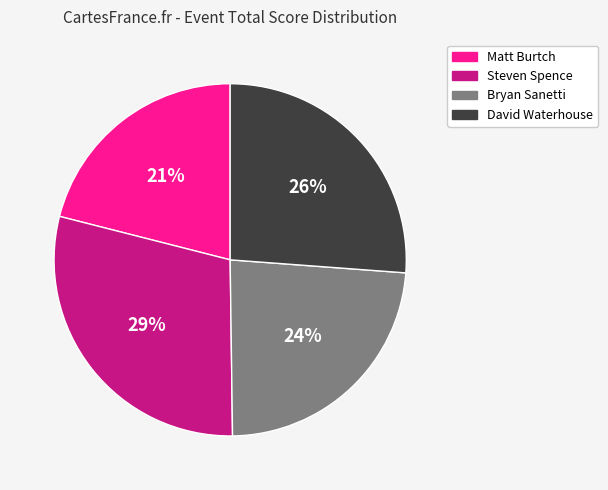

Does Matt Burtch account for over 50% of the chart?

No